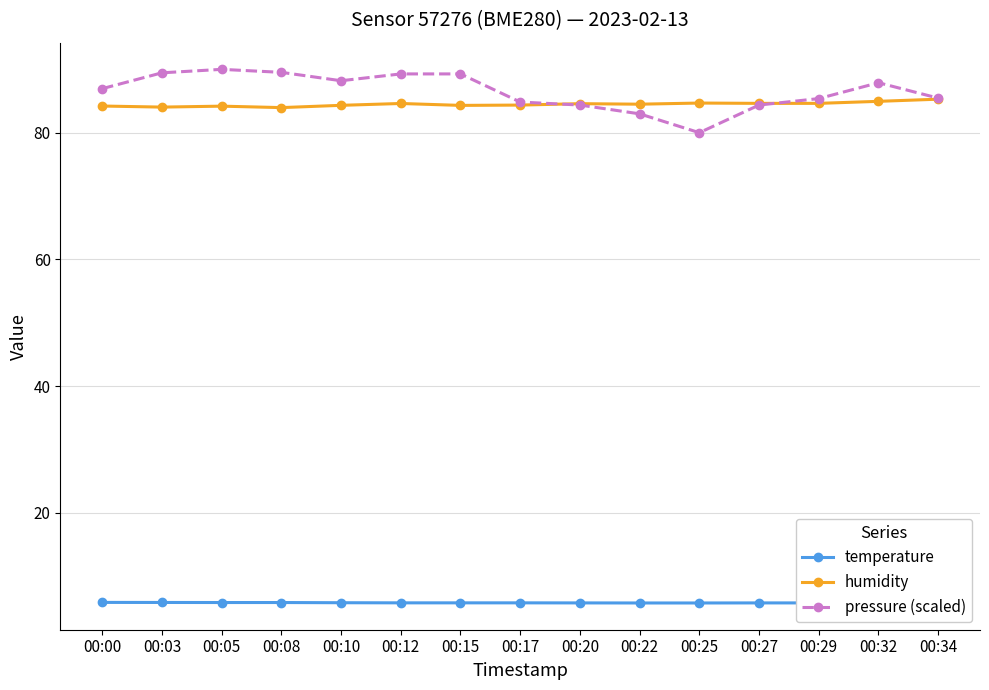

What is the difference between the maximum and second lowest values in the temperature series?

0.1